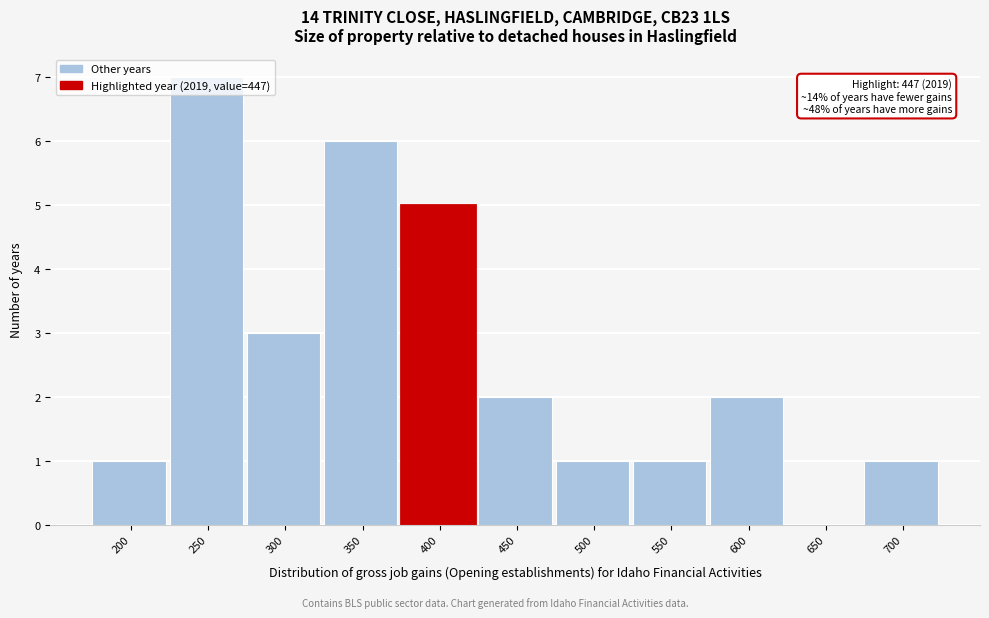

The value at 250 is 7. True or false?

True